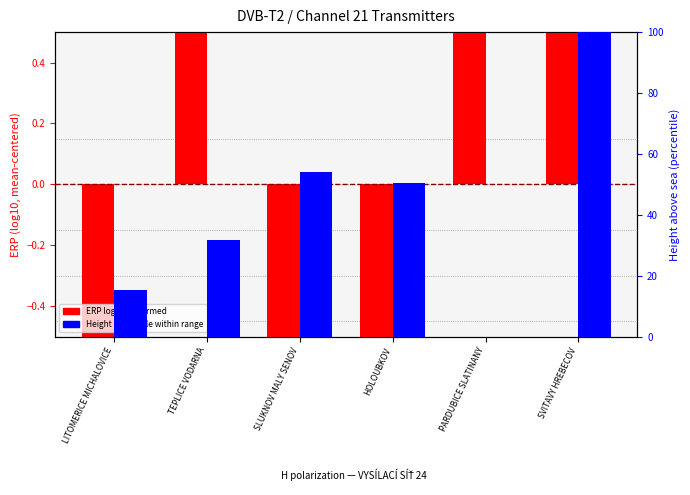

How many bars are there in total?

12